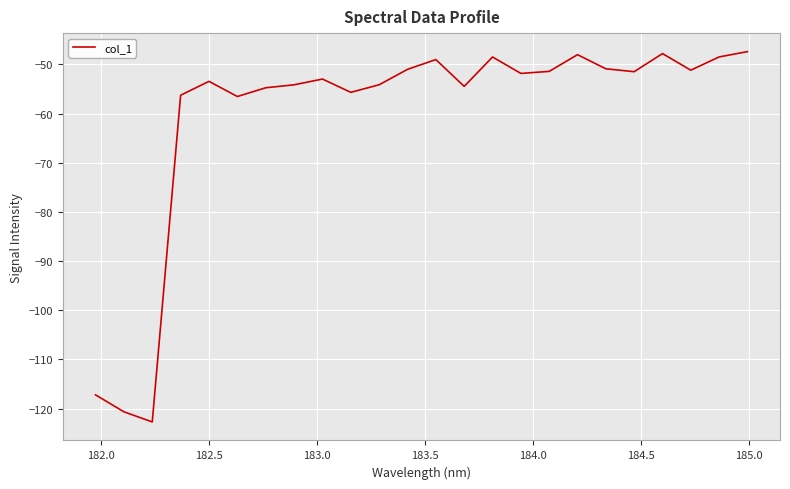

What is the average value?

-60.4